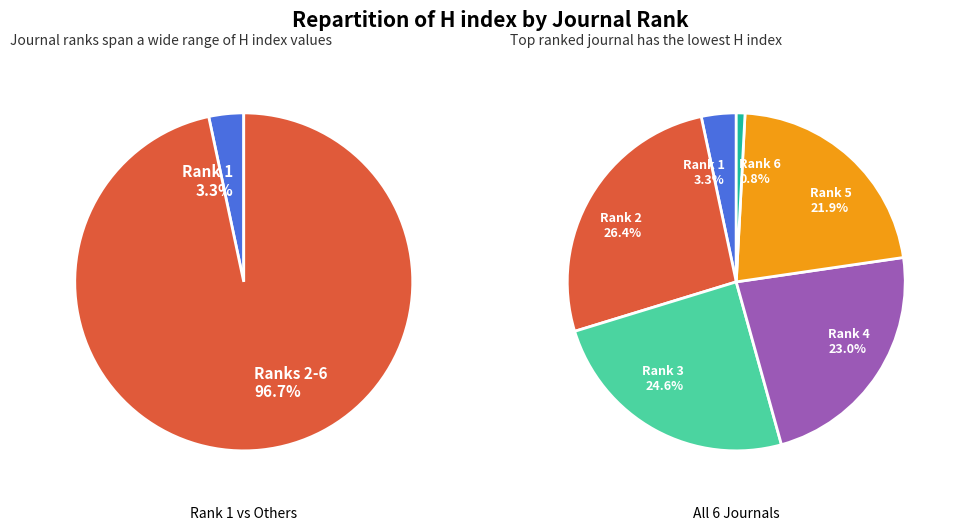

To the nearest percent, what is the difference between the largest and smallest slice percentages?

26%